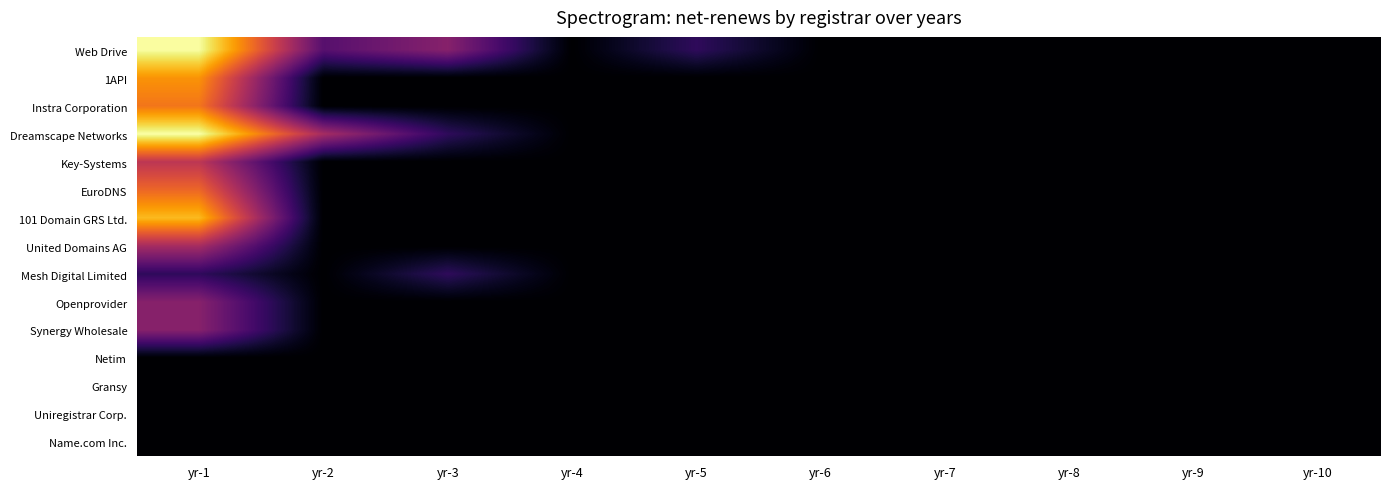

At how many categories does at least one series exceed 3?

1